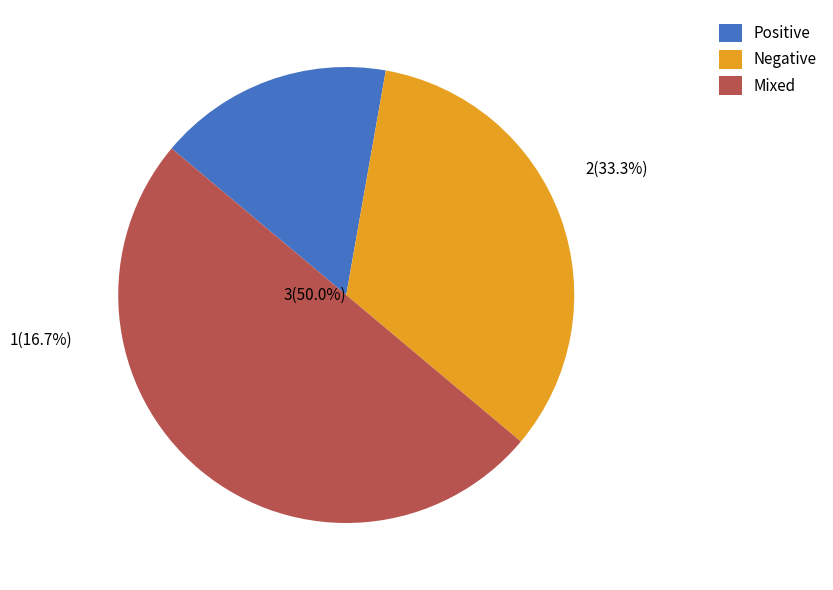

Count the number of slices in the pie.

3